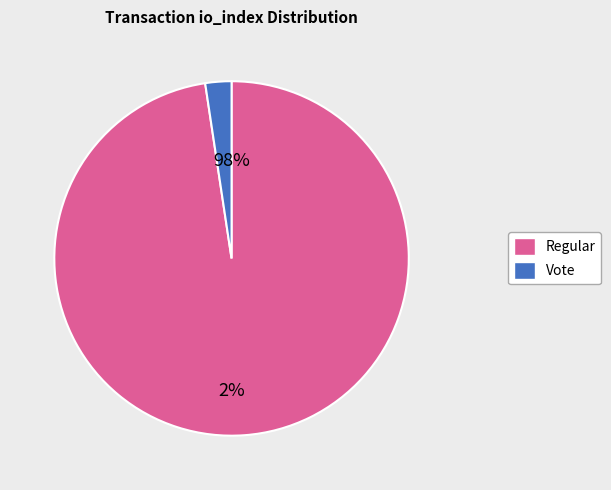

To the nearest percent, what is the difference between the largest and smallest slice percentages?

95%